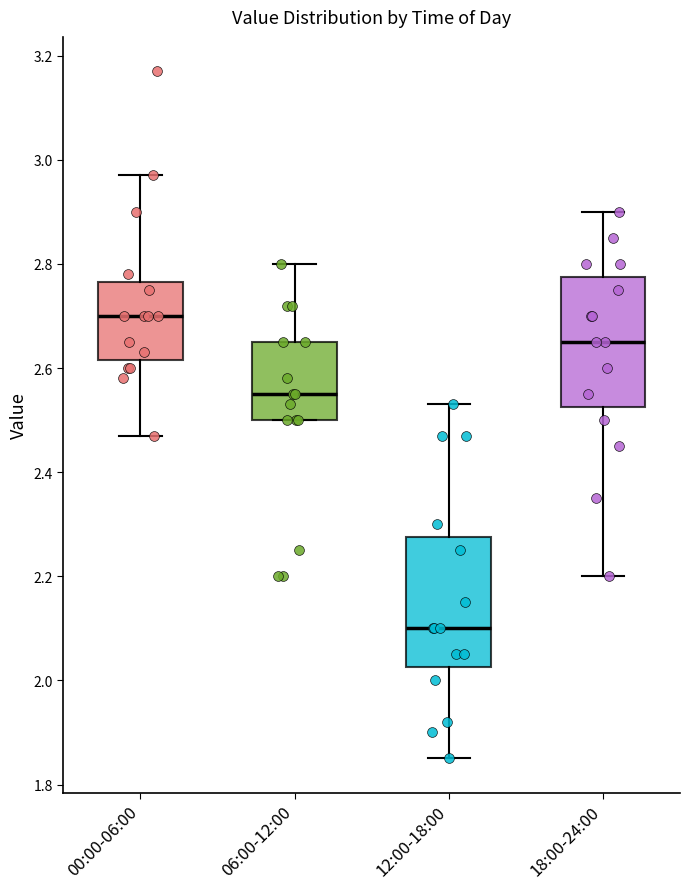

Reading left to right, read every box against the y-axis: the position of its median line, the range the box covers, and the ends of its whiskers. The values are not printed on the chart, so give them approximately, as read against the axis.

00:00-06:00: median 2.70, box 2.62 to 2.76, whiskers 2.48 to 2.98
06:00-12:00: median 2.56, box 2.50 to 2.66, whiskers 2.50 to 2.80
12:00-18:00: median 2.10, box 2.02 to 2.28, whiskers 1.86 to 2.54
18:00-24:00: median 2.66, box 2.52 to 2.78, whiskers 2.20 to 2.90